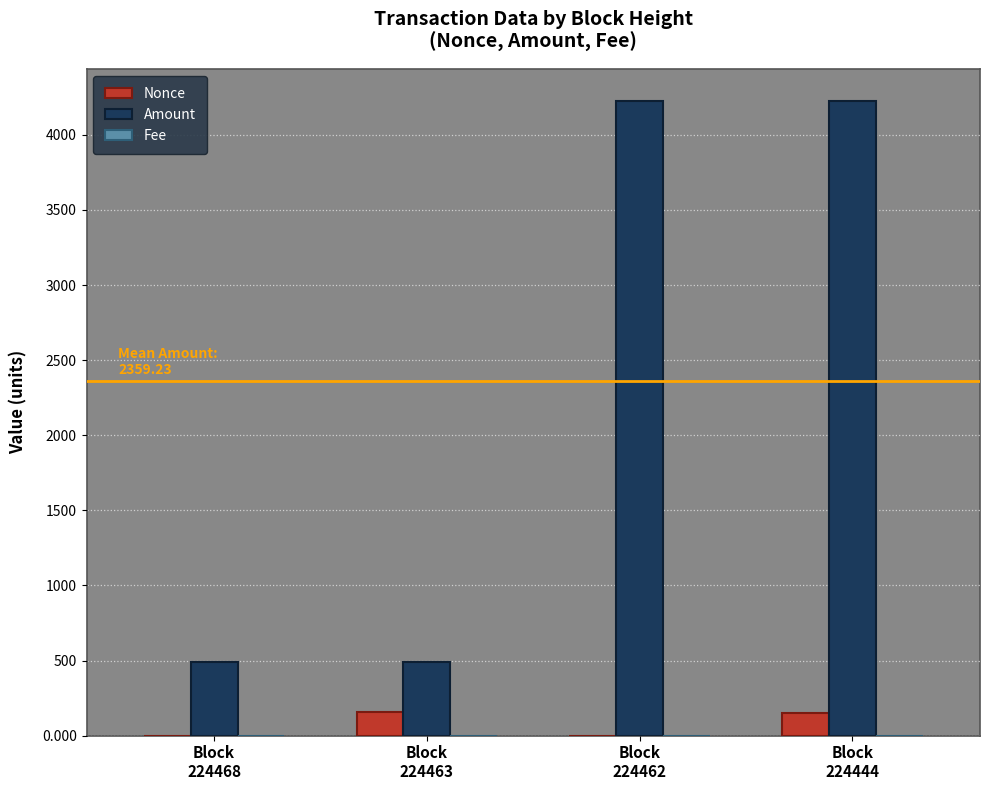

What is the maximum value shown in the chart?

4227.4